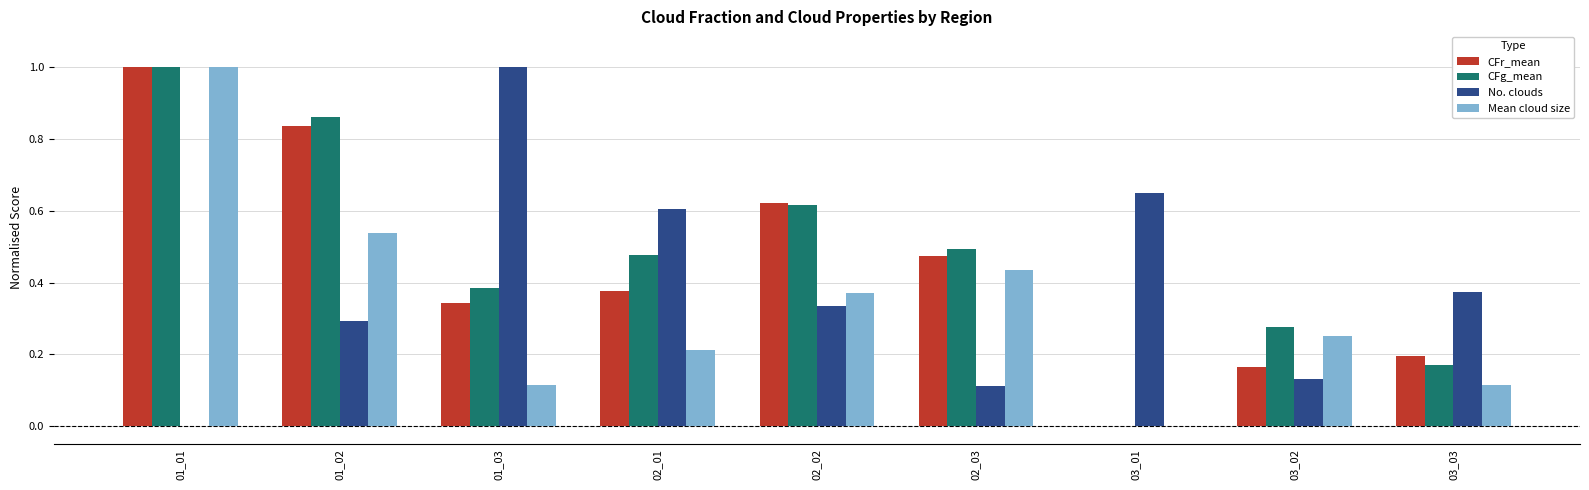

How many series are shown in this chart?

4